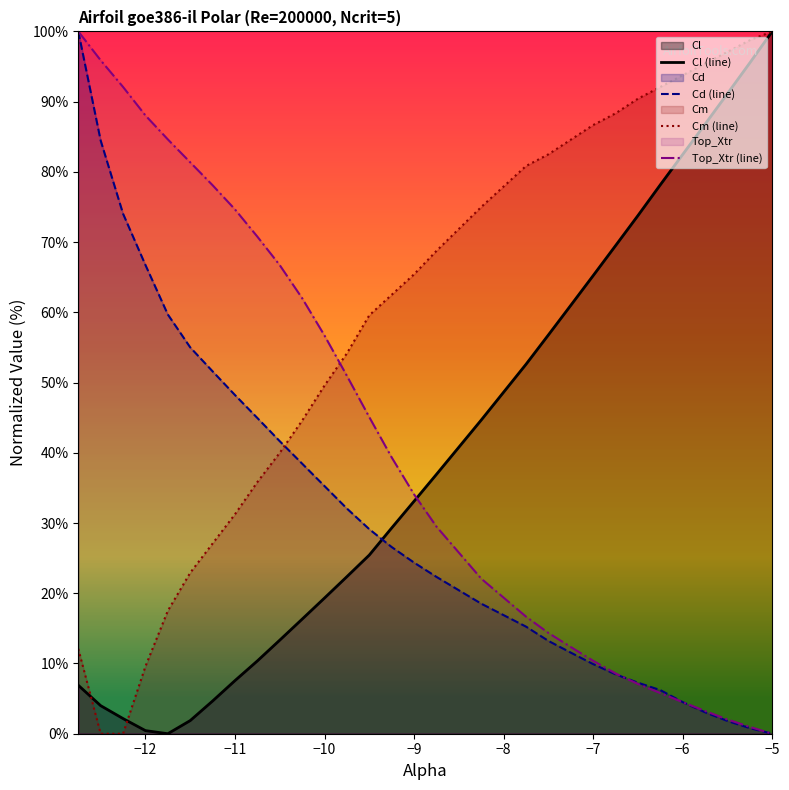

How many interior local valleys does the Cl (line) series have?

1